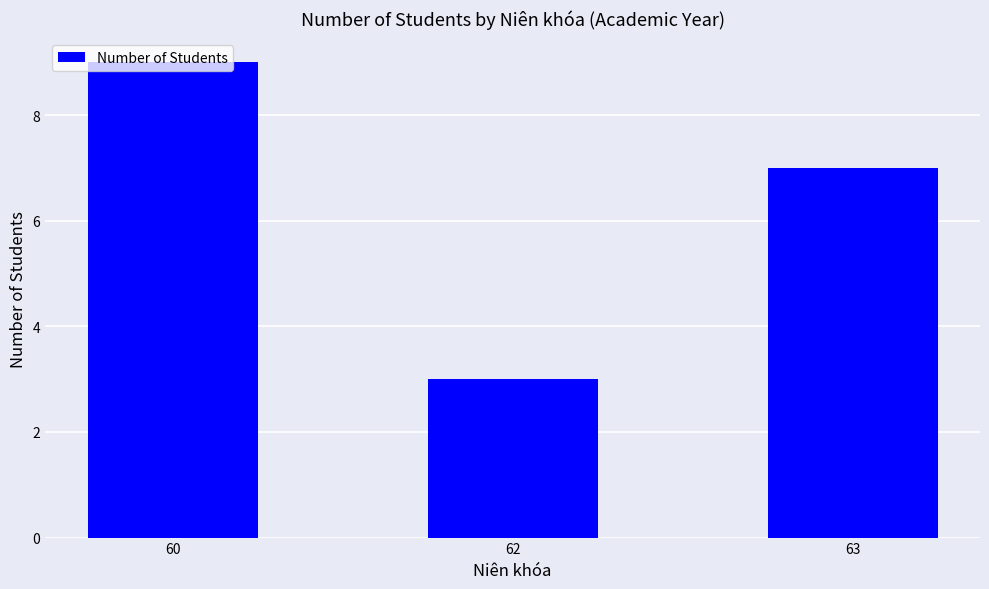

Rank the categories by value from highest to lowest.

60, 63, 62